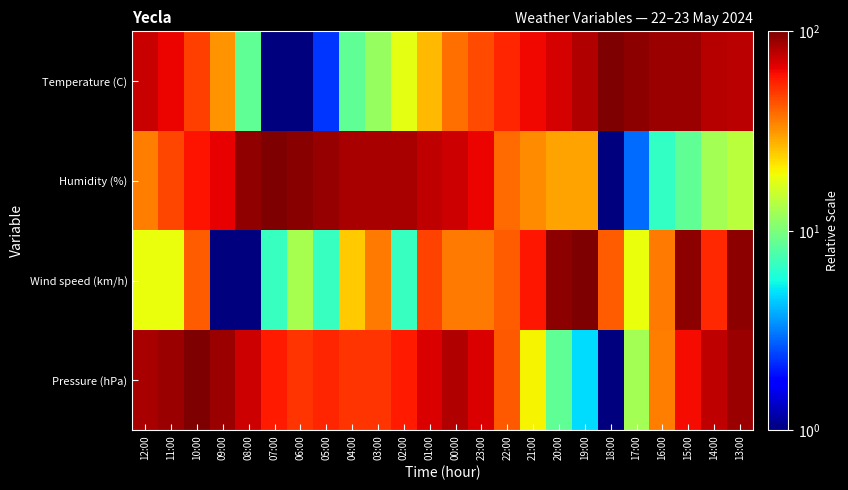

Reading left to right, extract all data points from this chart.

Temperature (C): 12:00=73.7	11:00=64.3	10:00=48.6	09:00=31.7	08:00=8.5	07:00=1.0	06:00=1.0	05:00=2.3	04:00=8.5	03:00=11.7	02:00=17.9	01:00=26.7	00:00=38.0	23:00=45.5	22:00=54.9	21:00=63.0	20:00=69.9	19:00=81.2	18:00=100.0	17:00=94.4	16:00=89.3	15:00=88.7	14:00=80.6	13:00=78.1
Humidity (%): 12:00=35.3	11:00=46.7	10:00=60.0	09:00=65.7	08:00=92.4	07:00=100.0	06:00=96.2	05:00=90.5	04:00=84.8	03:00=84.8	02:00=84.8	01:00=77.2	00:00=73.3	23:00=63.8	22:00=39.1	21:00=33.4	20:00=29.6	19:00=29.6	18:00=1.0	17:00=2.9	16:00=6.7	15:00=8.6	14:00=12.4	13:00=14.3
Wind speed (km/h): 12:00=18.5	11:00=18.5	10:00=41.8	09:00=1.0	08:00=1.0	07:00=6.8	06:00=12.6	05:00=6.8	04:00=24.3	03:00=35.9	02:00=6.8	01:00=47.6	00:00=35.9	23:00=35.9	22:00=41.8	21:00=59.2	20:00=94.2	19:00=100.0	18:00=41.8	17:00=18.5	16:00=35.9	15:00=94.2	14:00=53.4	13:00=94.2
Pressure (hPa): 12:00=84.8	11:00=88.6	10:00=100.0	09:00=88.6	08:00=73.3	07:00=58.1	06:00=50.5	05:00=54.3	04:00=50.5	03:00=50.5	02:00=58.1	01:00=69.5	00:00=81.0	23:00=69.5	22:00=42.9	21:00=20.0	20:00=8.6	19:00=4.8	18:00=1.0	17:00=12.4	16:00=35.3	15:00=61.9	14:00=77.2	13:00=88.6